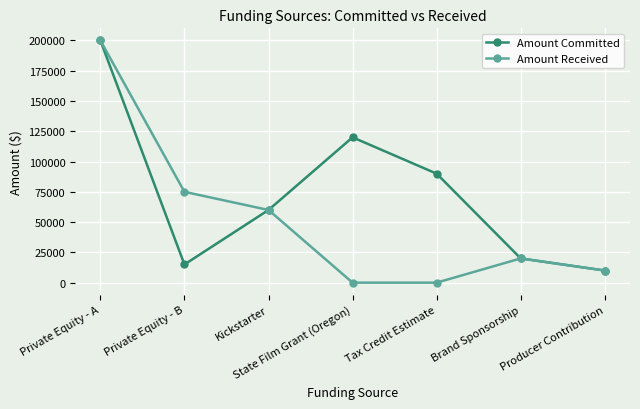

True or false: Amount Received has more than 2 points higher than both neighbors.

False